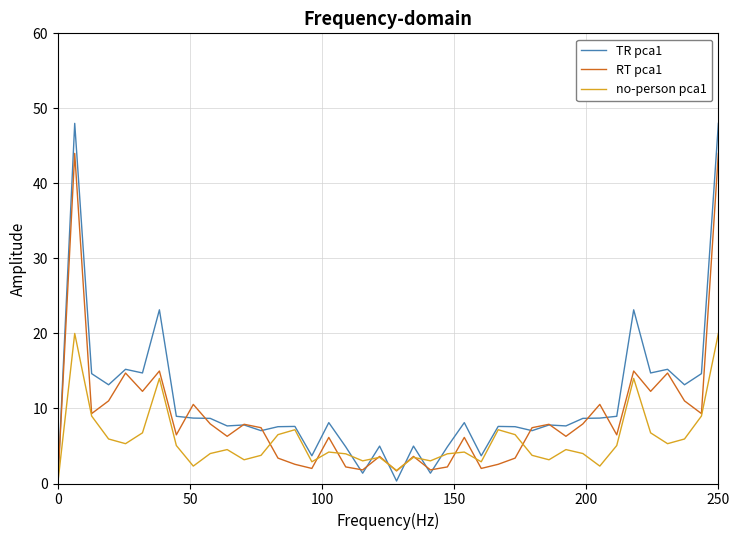

List the series in order of their overall mean, highest first.

TR pca1, RT pca1, no-person pca1